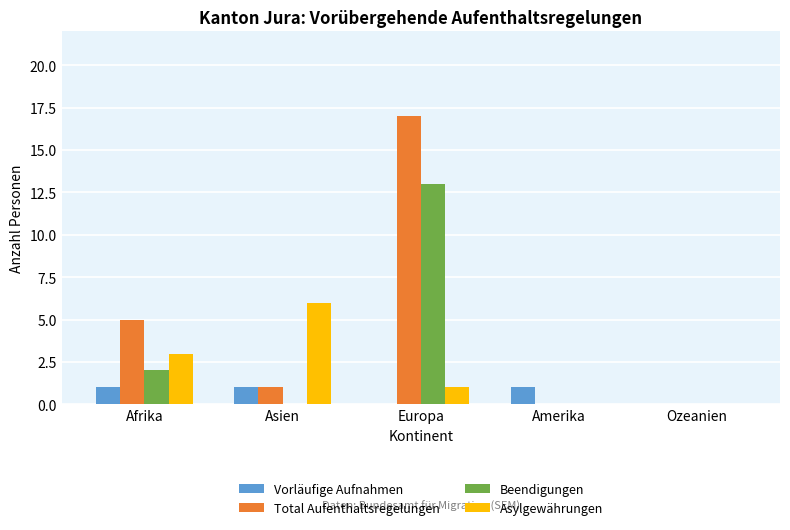

Count the Asylgewährungen values in the range 0 to 3.

4